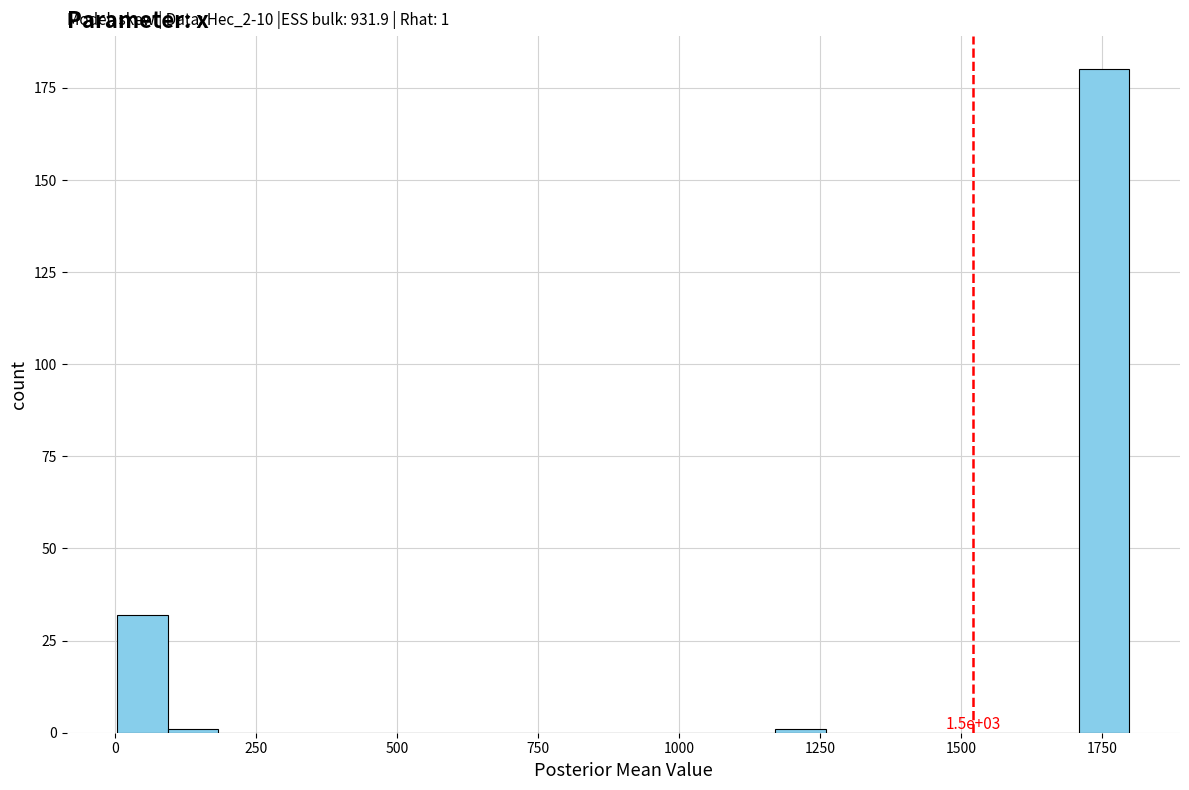

Around what value on the x-axis is the tallest bar? Give the approximate position of its centre, as read against the axis.

1750